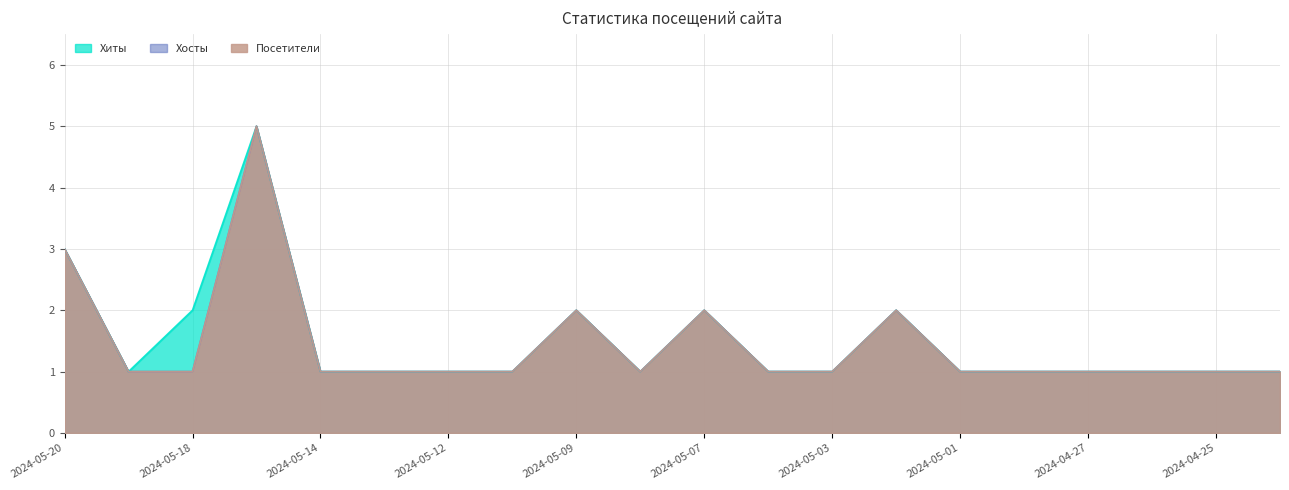

Count the Посетители values in the range 1 to 2.

18